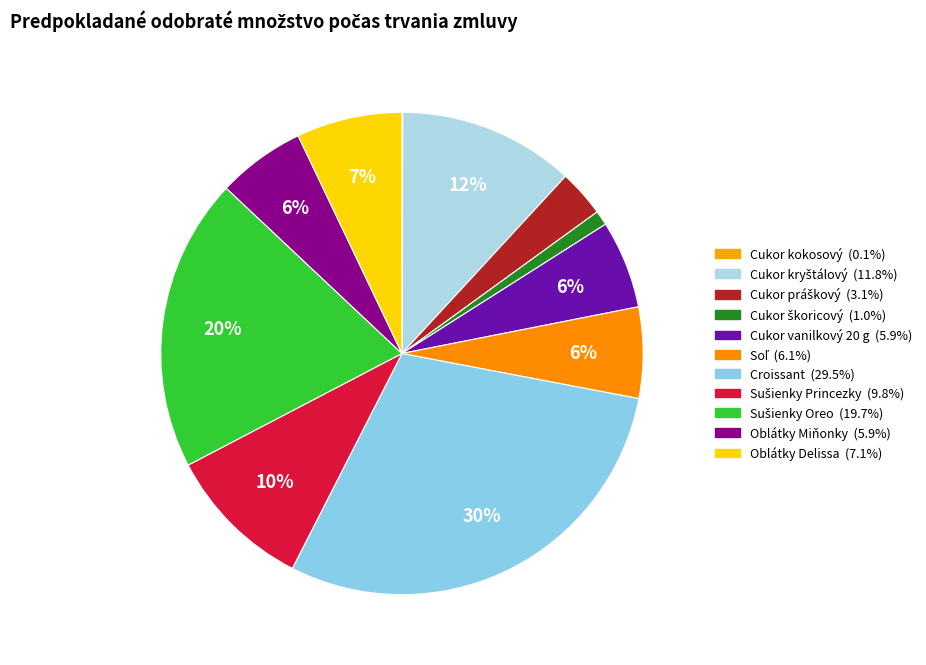

Does Cukor práškový represent more than half of the total?

No